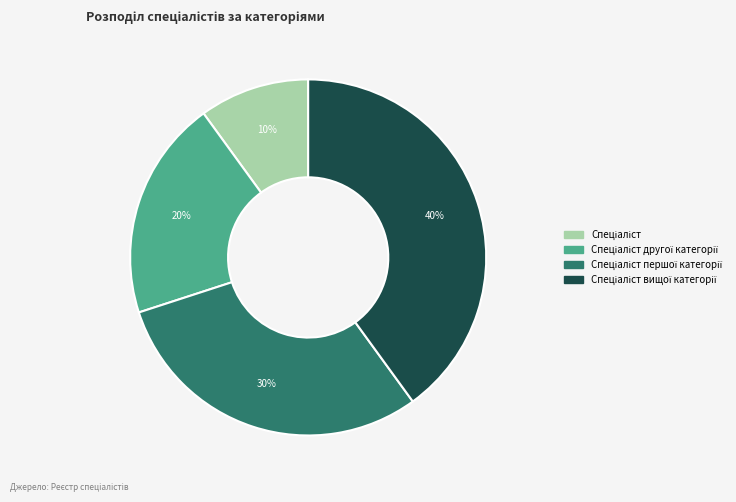

To the nearest percent, what is the difference between the largest and smallest slice percentages?

30%